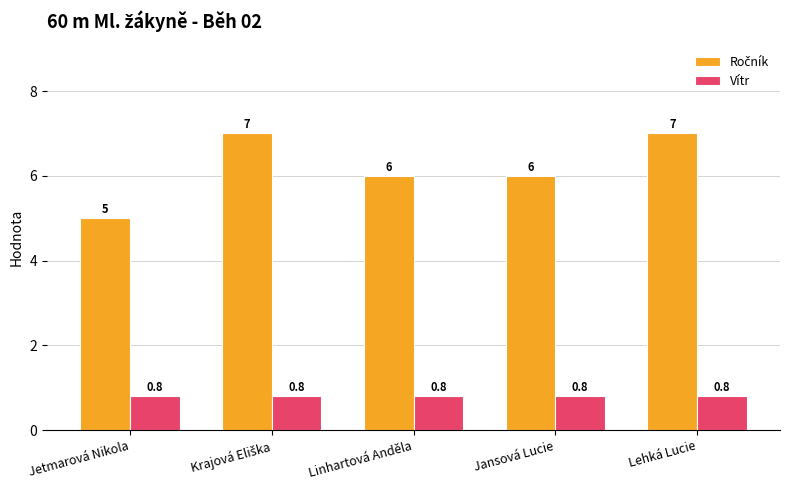

What is the average value of the Vítr series?

0.8